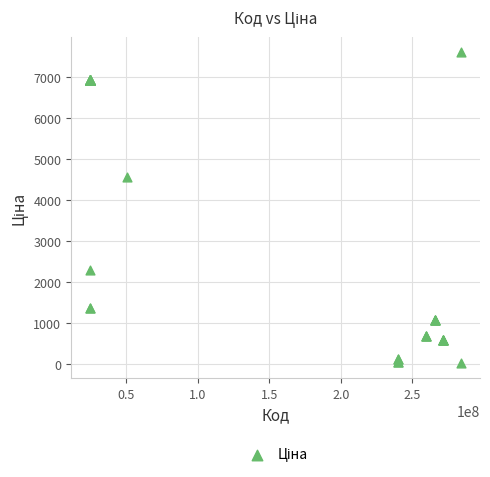

What Y value in the scatter plot is closest to 3814?

4561.9